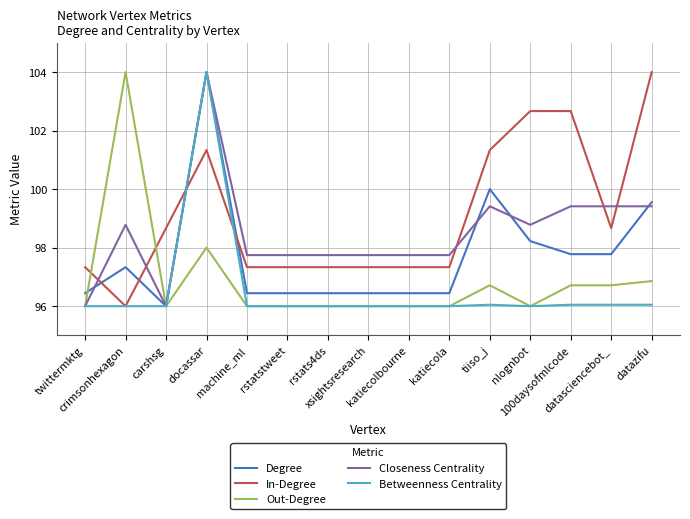

What are all the series names shown in the legend?

Degree, In-Degree, Out-Degree, Closeness Centrality, Betweenness Centrality